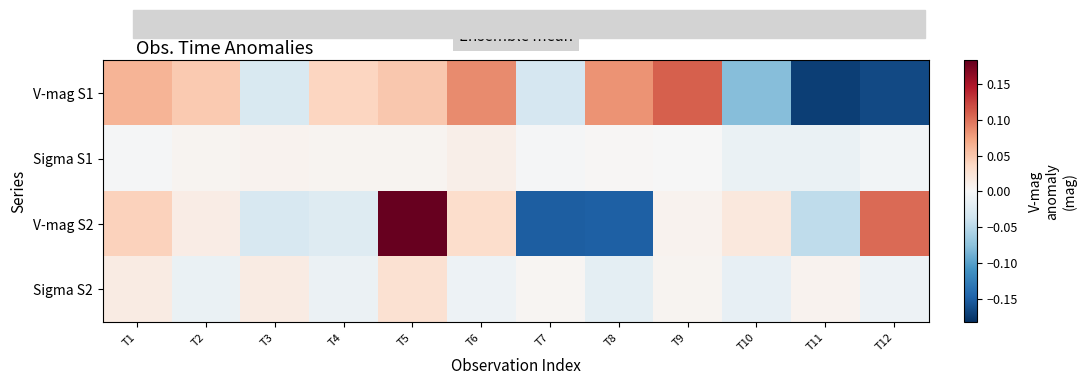

Reading left to right, extract all data points from this chart.

V-mag S1: T1=0.1	T2=0.0	T3=-0.0	T4=0.0	T5=0.0	T6=0.1	T7=-0.0	T8=0.1	T9=0.1	T10=-0.1	T11=-0.2	T12=-0.2
Sigma S1: T1=-0.0	T2=0.0	T3=0.0	T4=0.0	T5=0.0	T6=0.0	T7=-0.0	T8=0.0	T9=-0.0	T10=-0.0	T11=-0.0	T12=-0.0
V-mag S2: T1=0.0	T2=0.0	T3=-0.0	T4=-0.0	T5=0.2	T6=0.0	T7=-0.2	T8=-0.1	T9=0.0	T10=0.0	T11=-0.0	T12=0.1
Sigma S2: T1=0.0	T2=-0.0	T3=0.0	T4=-0.0	T5=0.0	T6=-0.0	T7=0.0	T8=-0.0	T9=0.0	T10=-0.0	T11=0.0	T12=-0.0